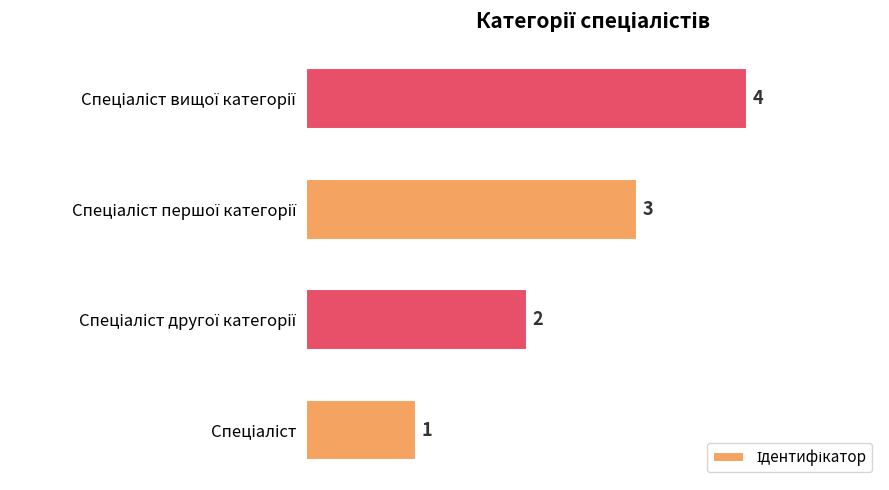

What is the difference between the maximum and second lowest values?

2